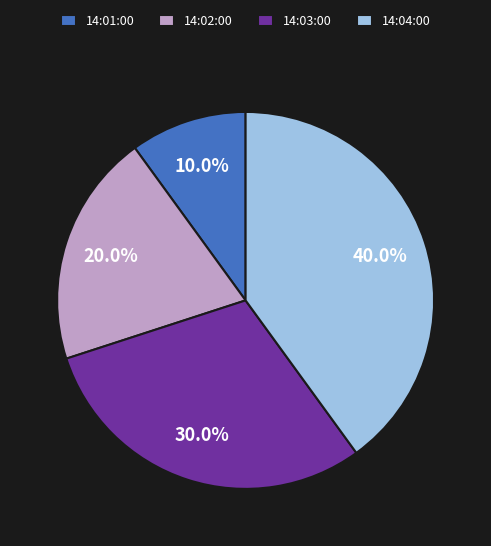

How many slices are in this pie chart?

4